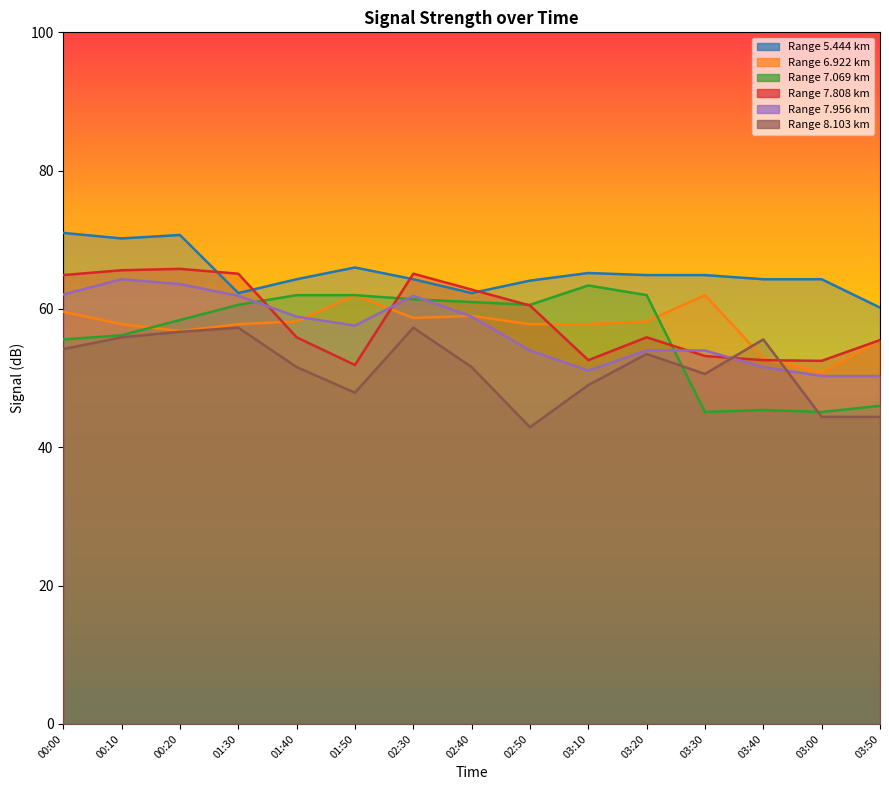

In 7.069, how many points are lower than both neighbors (excluding endpoints)?

3